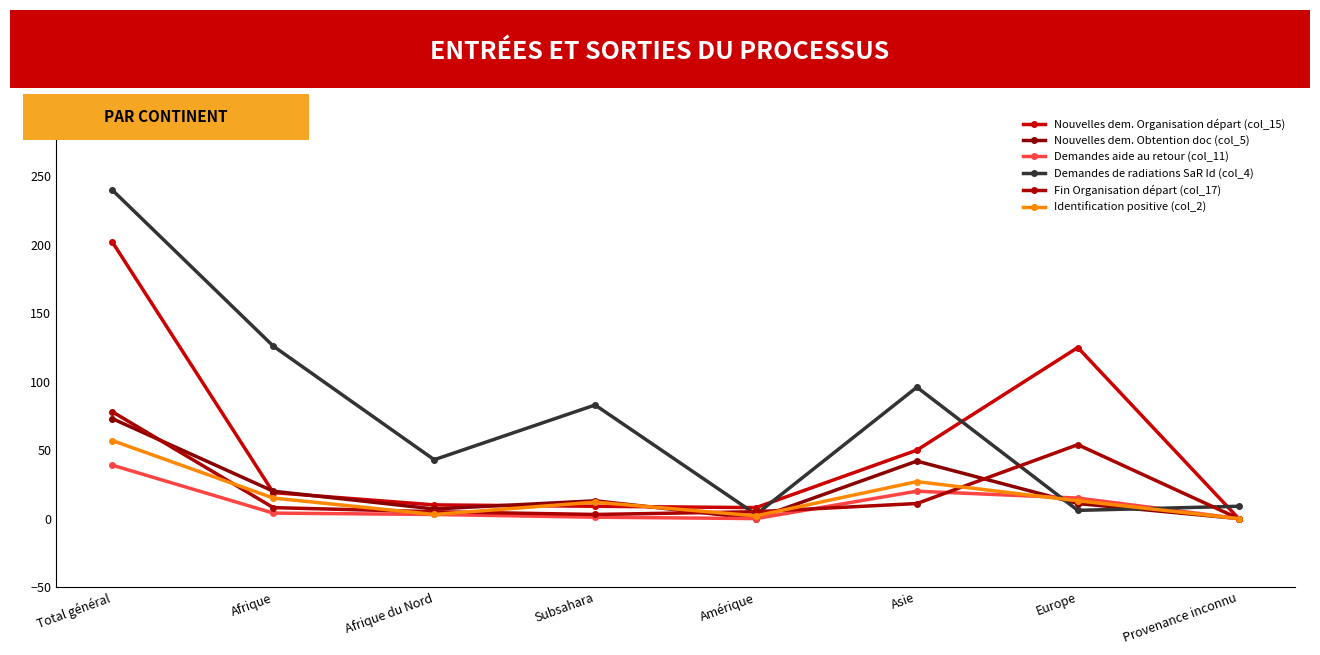

What is the difference between the highest and lowest values at Afrique?

122